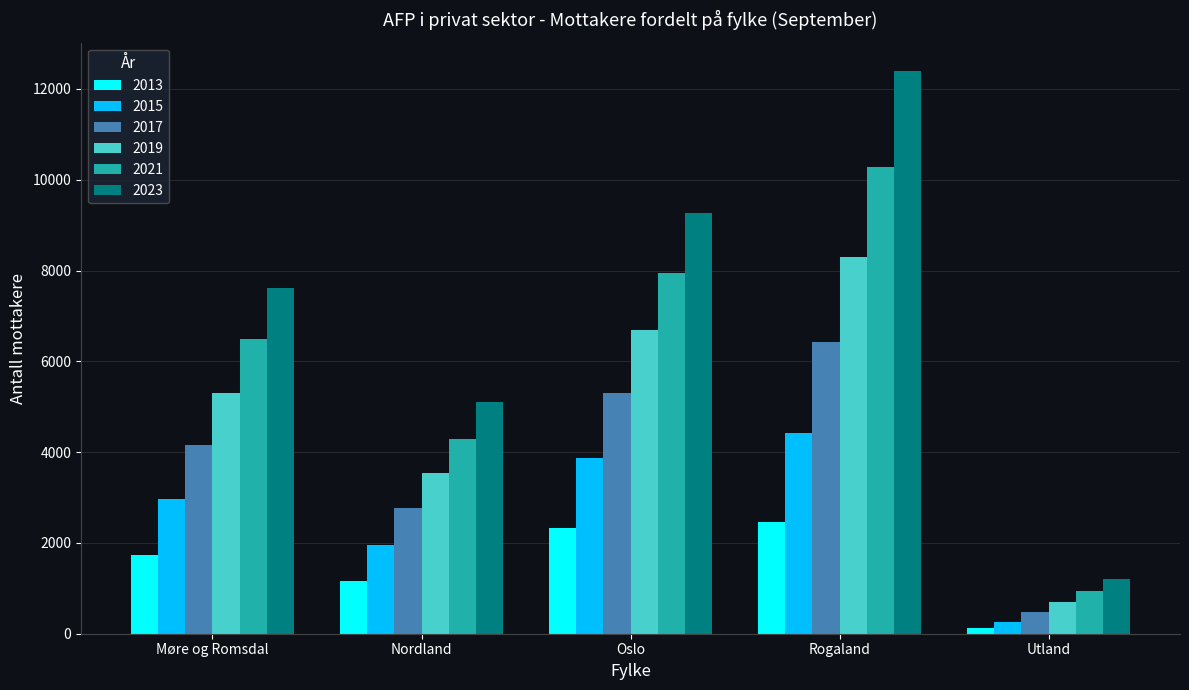

Rank the series by their average value, from lowest to highest.

2013, 2015, 2017, 2019, 2021, 2023